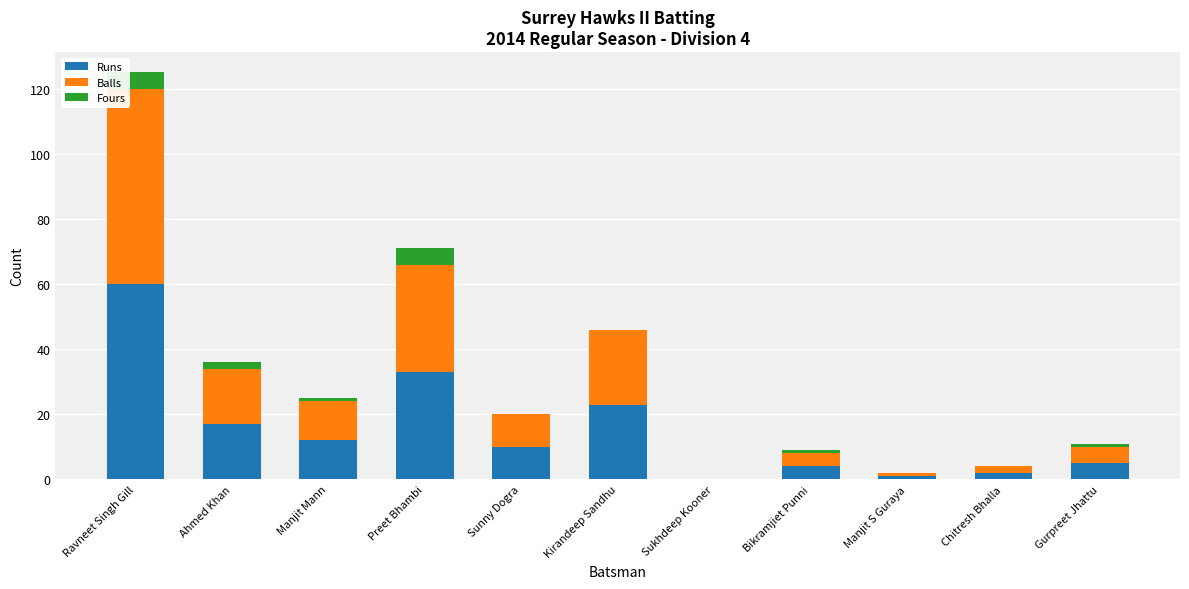

What is the maximum value for Runs?

60